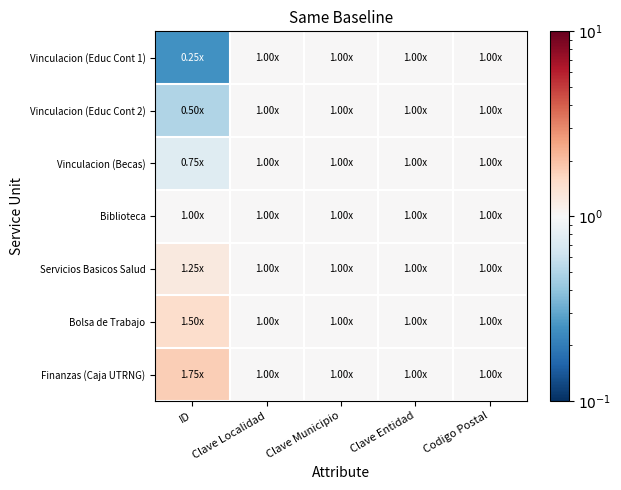

At how many categories does at least one series exceed 1?

1